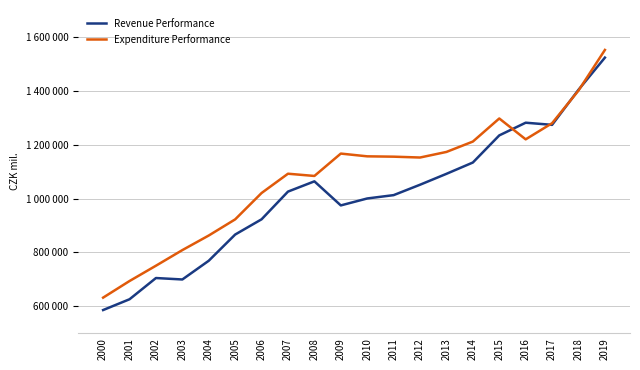

At which label does Expenditure Performance first exceed 1155526?

2009